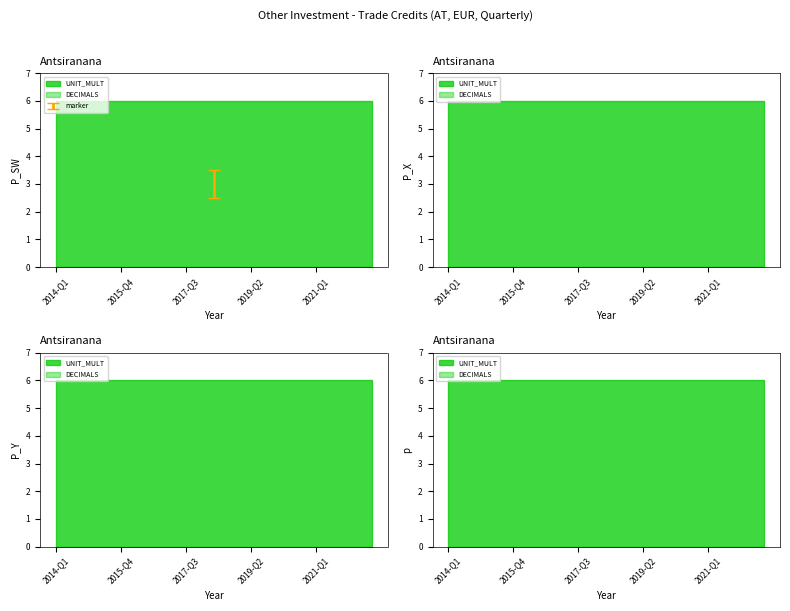

Does the chart display data point markers on the line(s)?

No